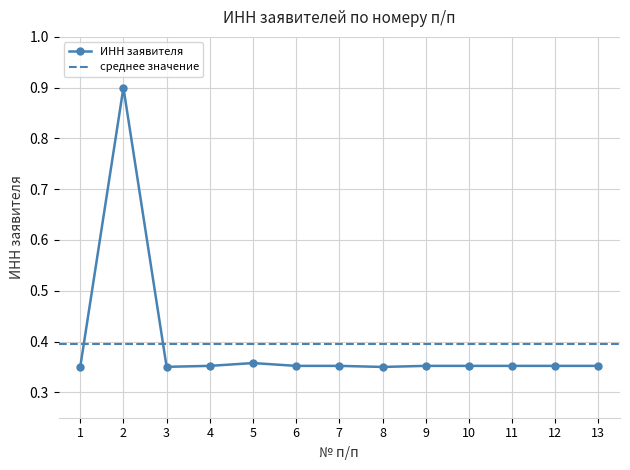

How many values are between 0 and 1?

13